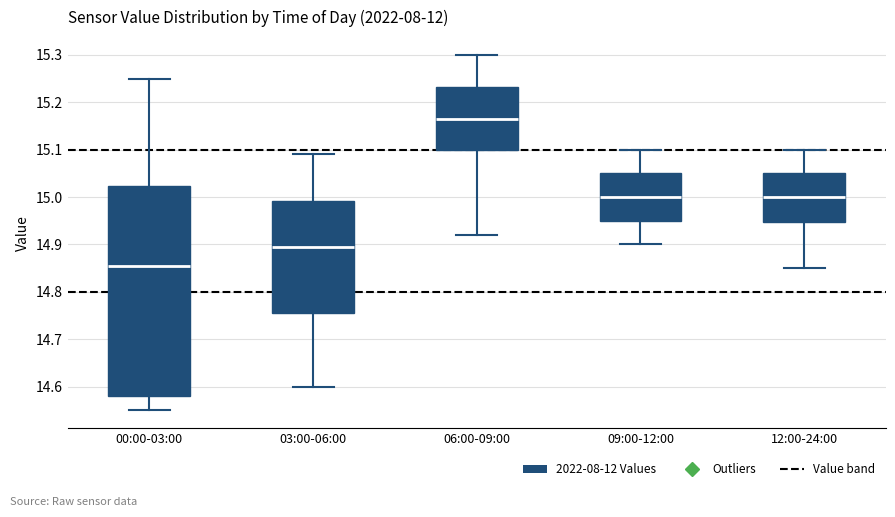

Reading left to right, read every box against the y-axis: the position of its median line, the range the box covers, and the ends of its whiskers. The values are not printed on the chart, so give them approximately, as read against the axis.

00:00-03:00: median 14.86, box 14.58 to 15.02, whiskers 14.55 to 15.25
03:00-06:00: median 14.90, box 14.76 to 14.99, whiskers 14.60 to 15.09
06:00-09:00: median 15.17, box 15.10 to 15.23, whiskers 14.92 to 15.30
09:00-12:00: median 15.00, box 14.95 to 15.05, whiskers 14.90 to 15.10
12:00-24:00: median 15.00, box 14.95 to 15.05, whiskers 14.85 to 15.10